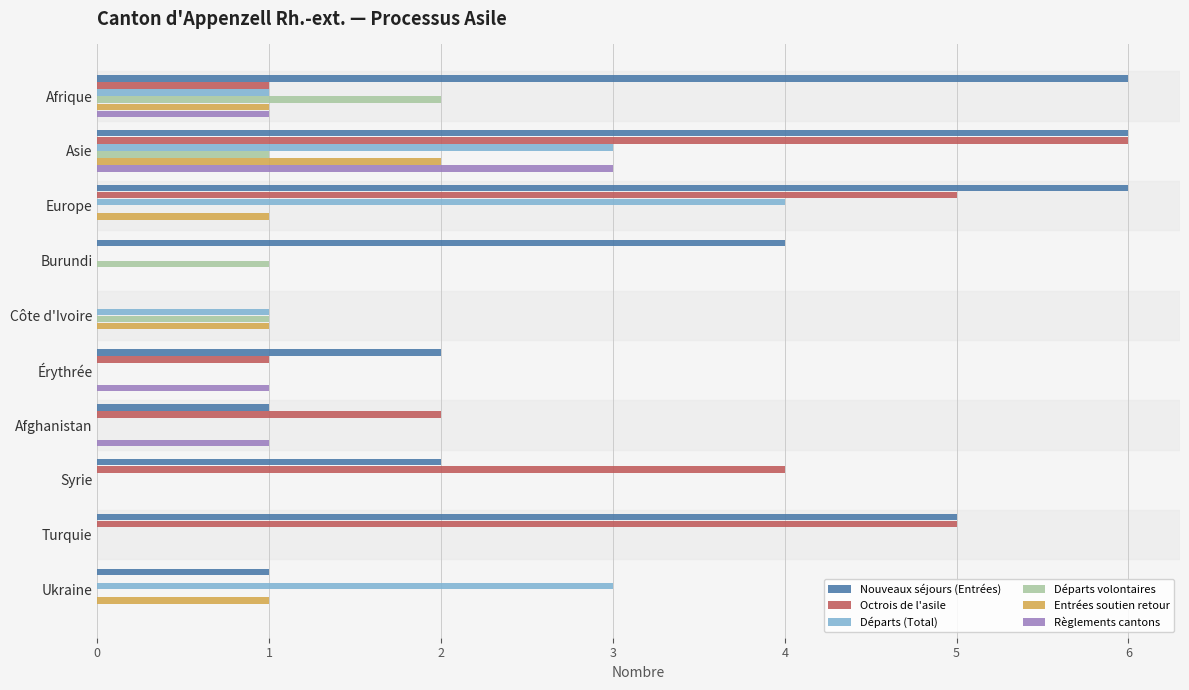

Which series has the largest total across all categories?

Nouveaux séjours (Entrées)